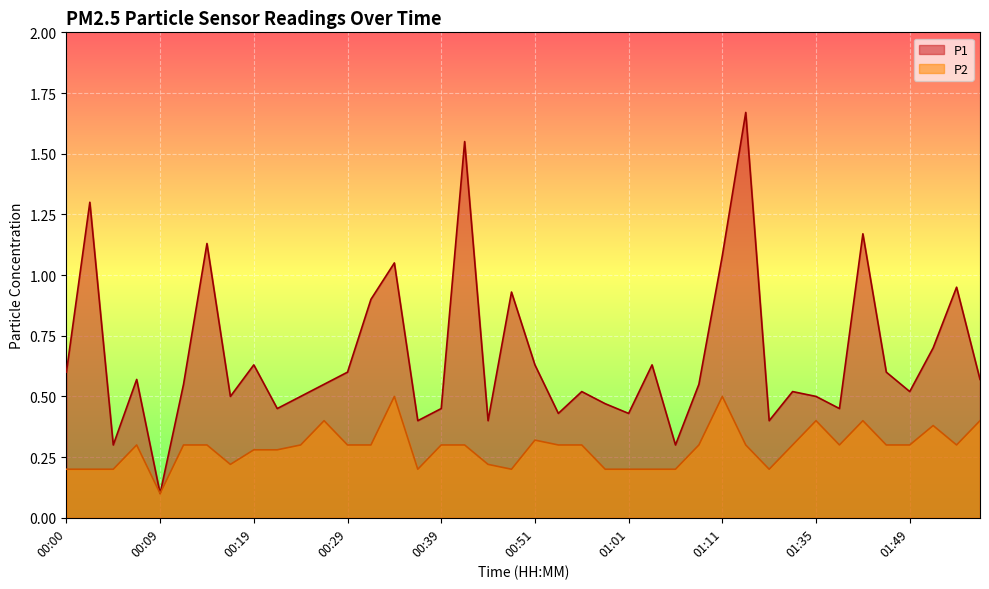

What is the value of the P1 point at the 1st from the left?

0.6